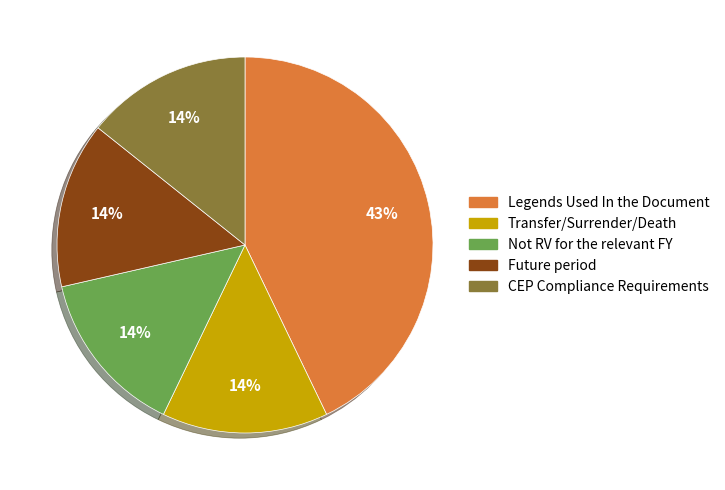

To the nearest percent, what is the difference between the largest and smallest slice percentages?

29%